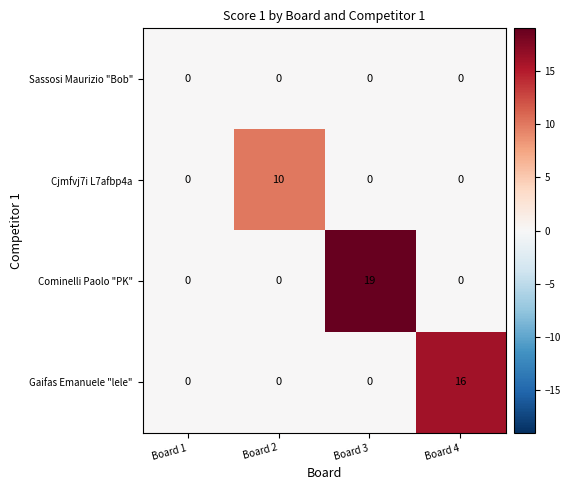

List the series in order of their overall mean, highest first.

Cominelli Paolo "PK", Gaifas Emanuele "lele", Cjmfvj7i L7afbp4a, Sassosi Maurizio "Bob"